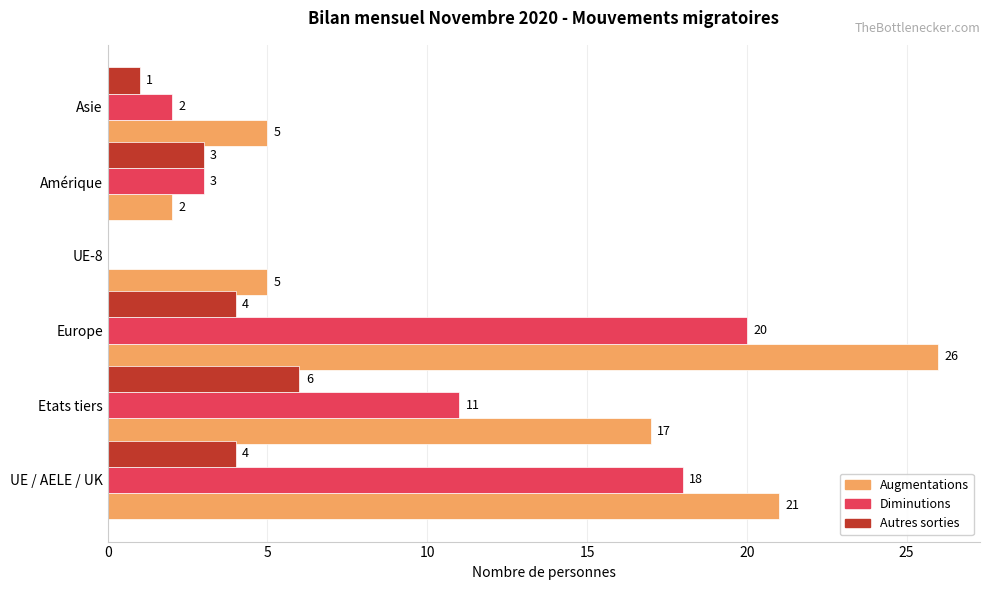

Where is Autres sorties nearest to the value 3?

Amérique